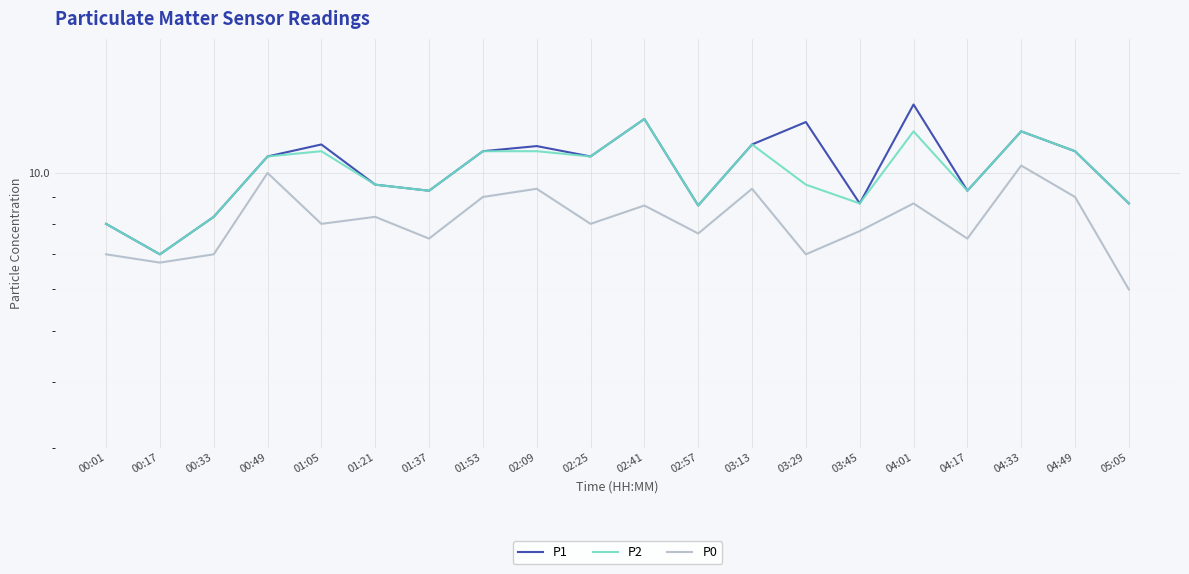

At how many categories does at least one series exceed 11?

7